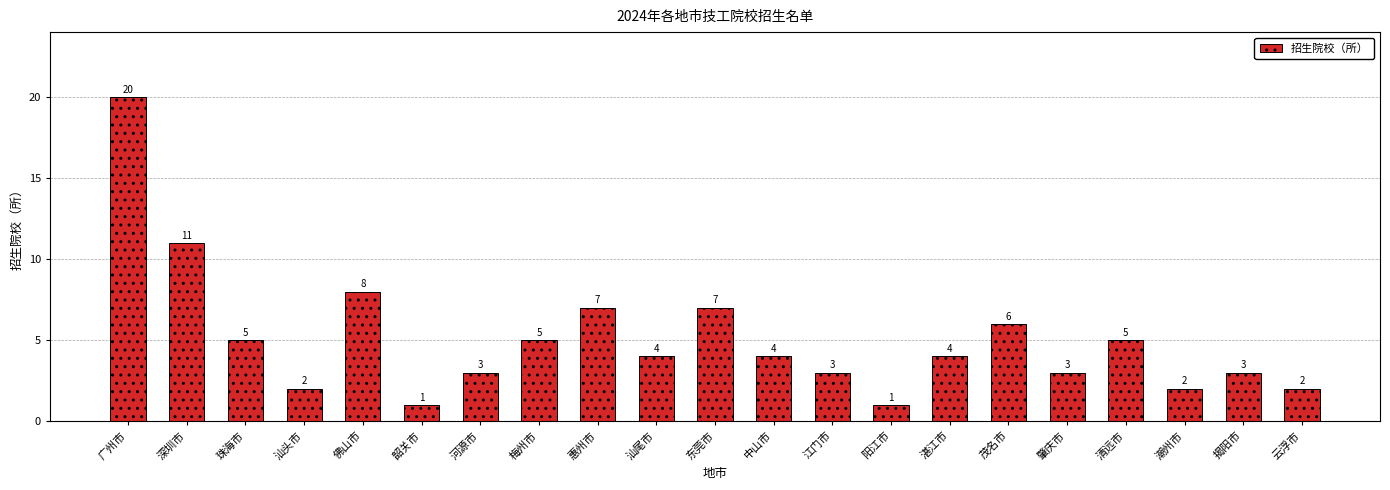

At which label does the data first exceed 4?

广州市